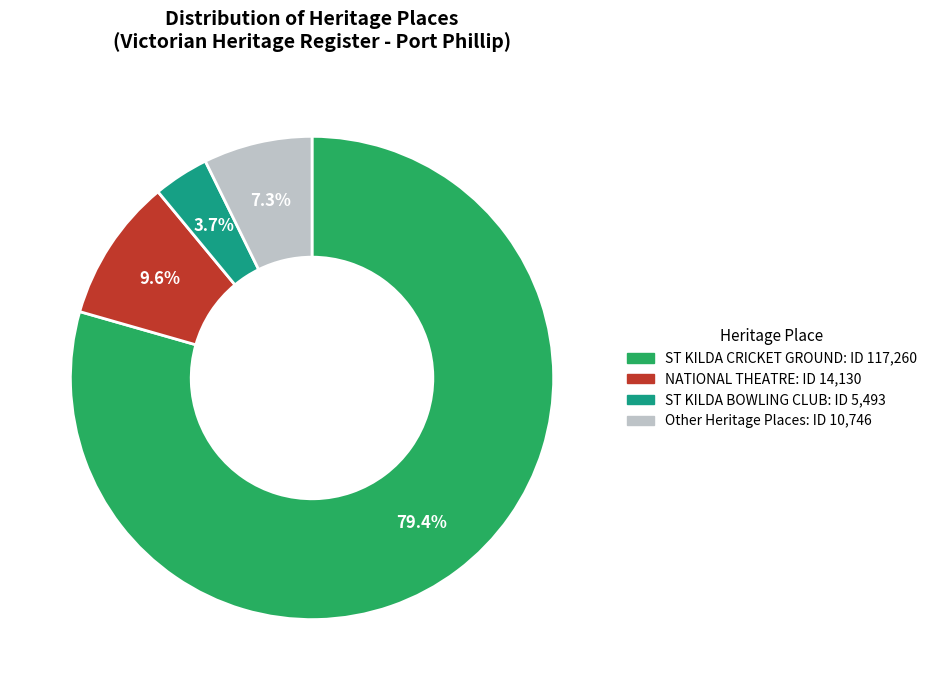

Is there a majority slice in this chart?

Yes